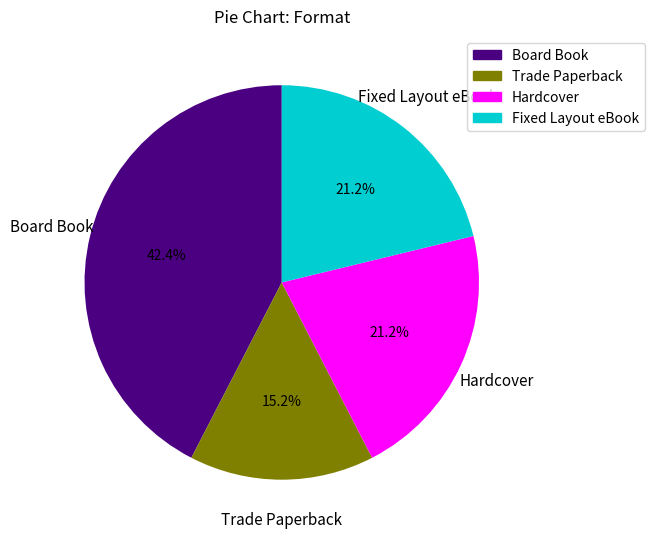

True or false: Hardcover accounts for 21% of the total.

True